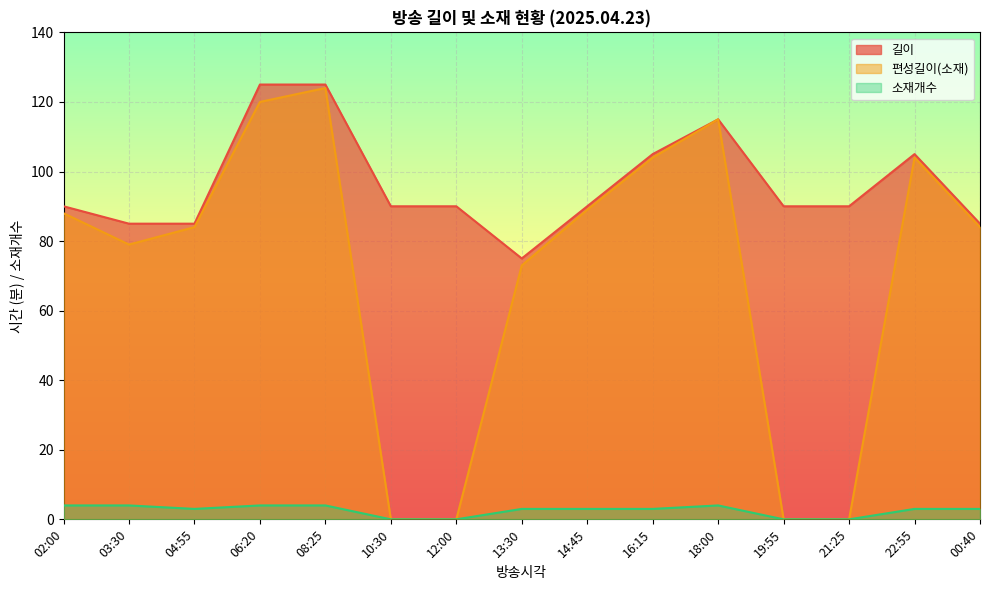

The 길이 series shows 90 at 19:55. True or false?

True